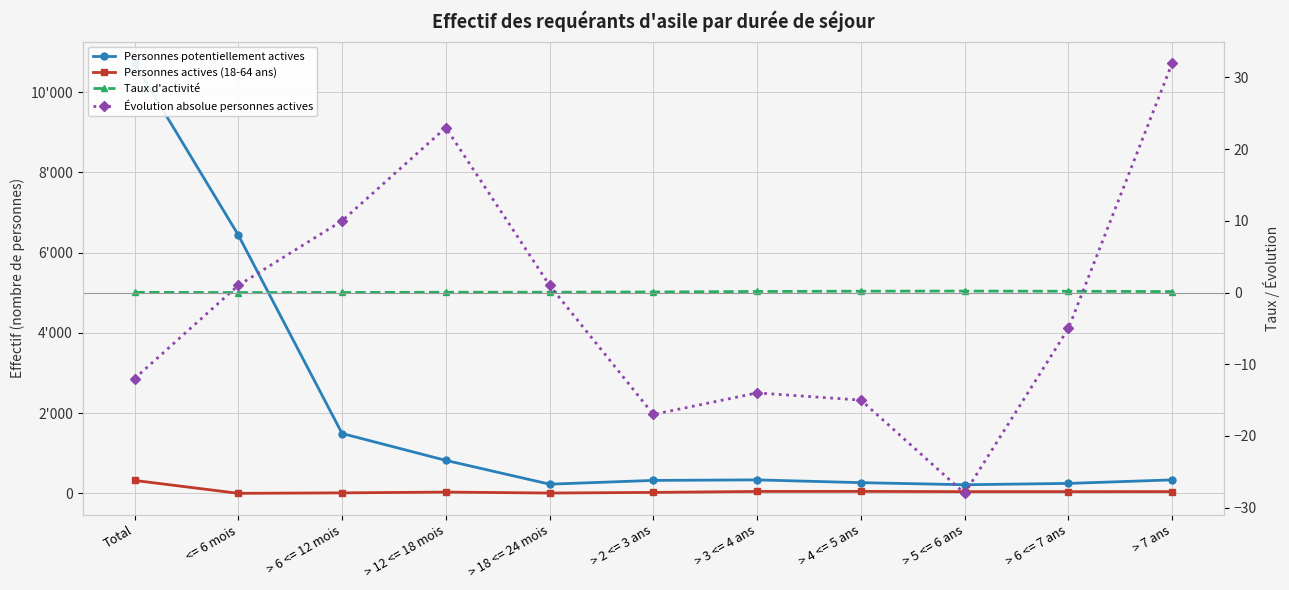

What is the difference between the highest and lowest values at > 6 <= 12 mois?

1494.0